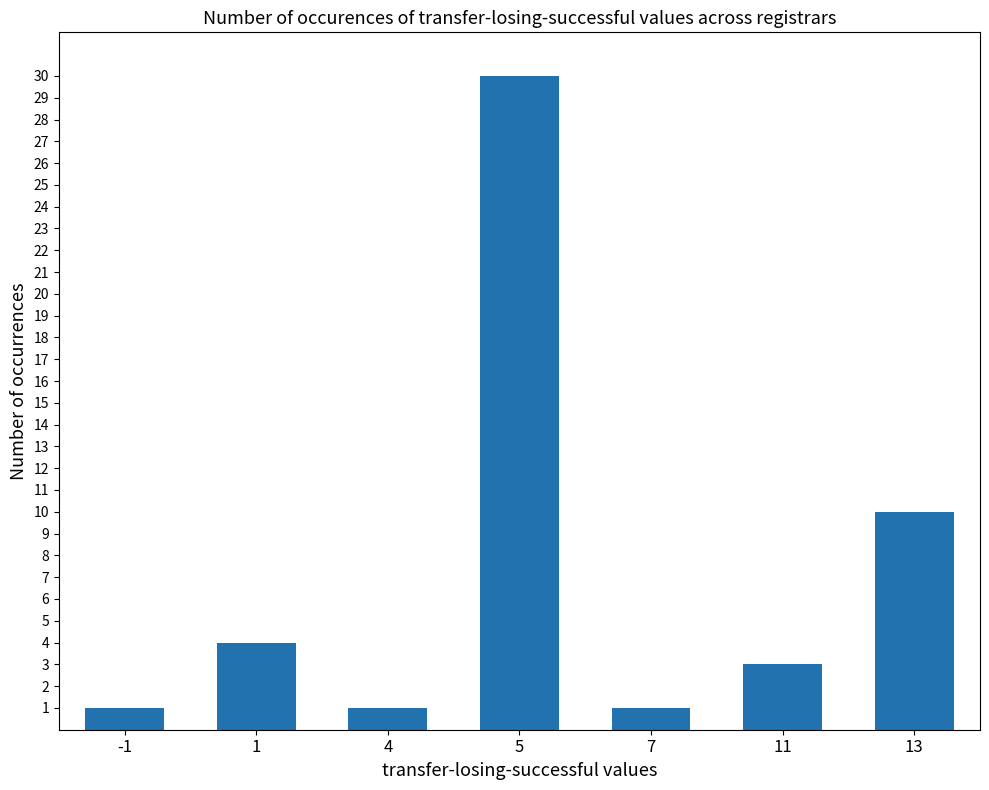

Which has a higher value, 7 or 5?

5